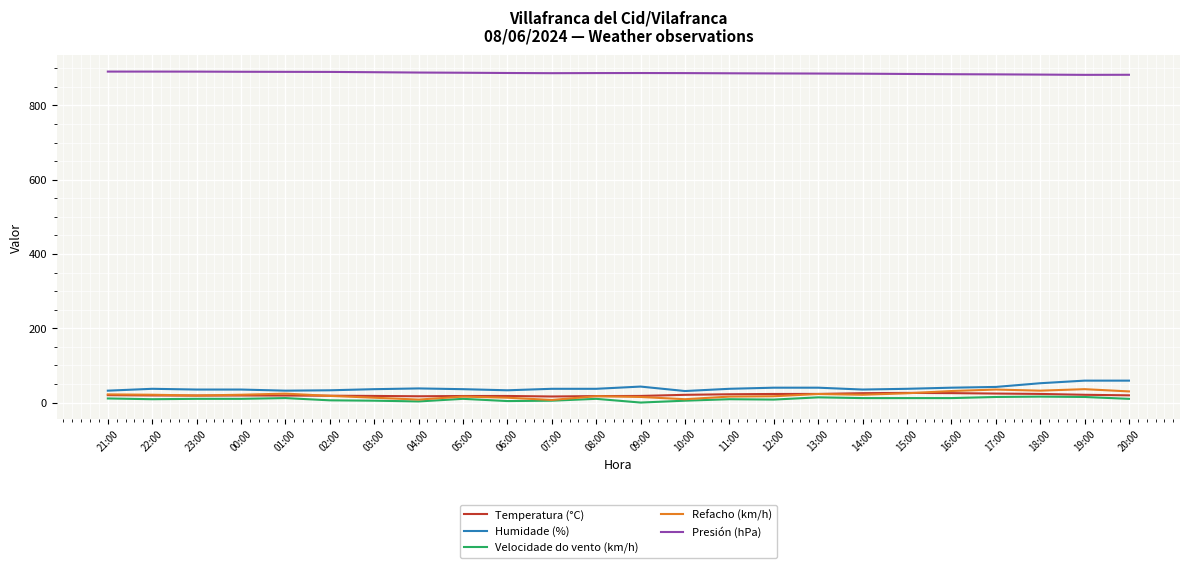

What is the difference between the maximum and minimum values in the Velocidade do vento (km/h) series?

16.0